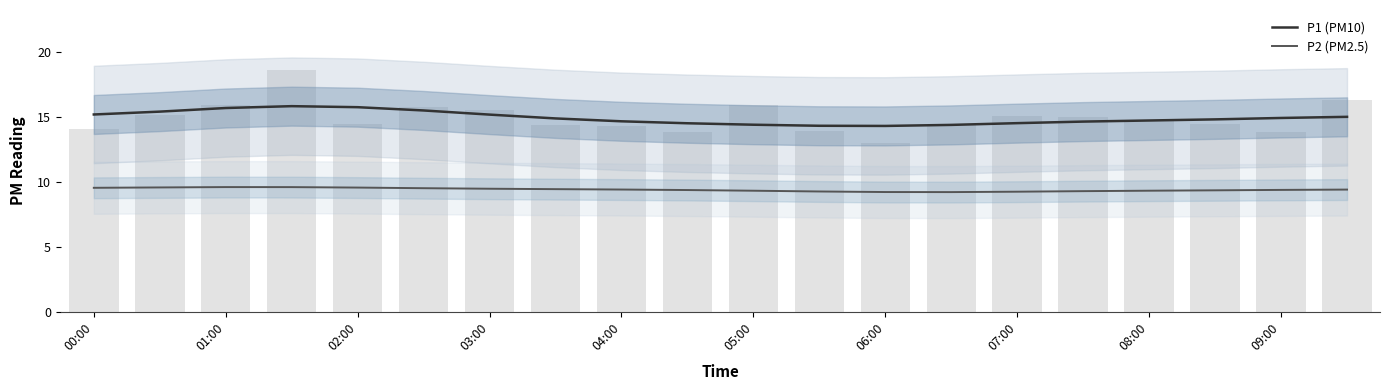

What are all the series names shown in the legend?

P1 (PM10), P2 (PM2.5)